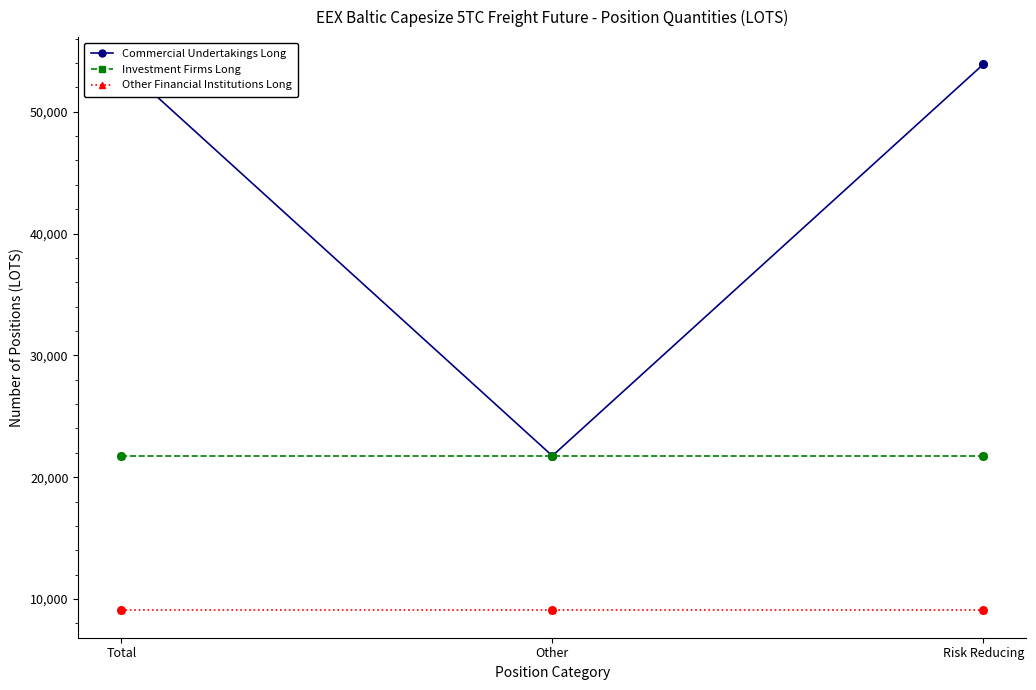

Which series reaches the maximum Y coordinate?

Commercial Undertakings Long